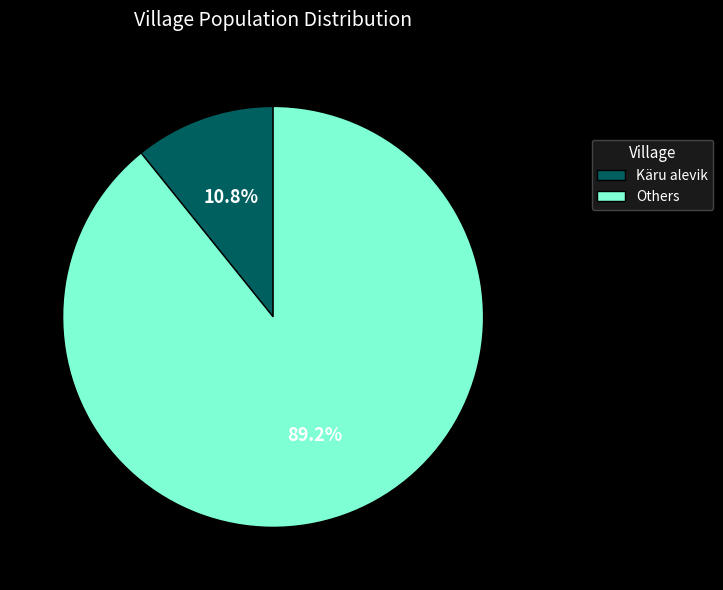

Rank the categories by value from highest to lowest.

Others, Käru alevik